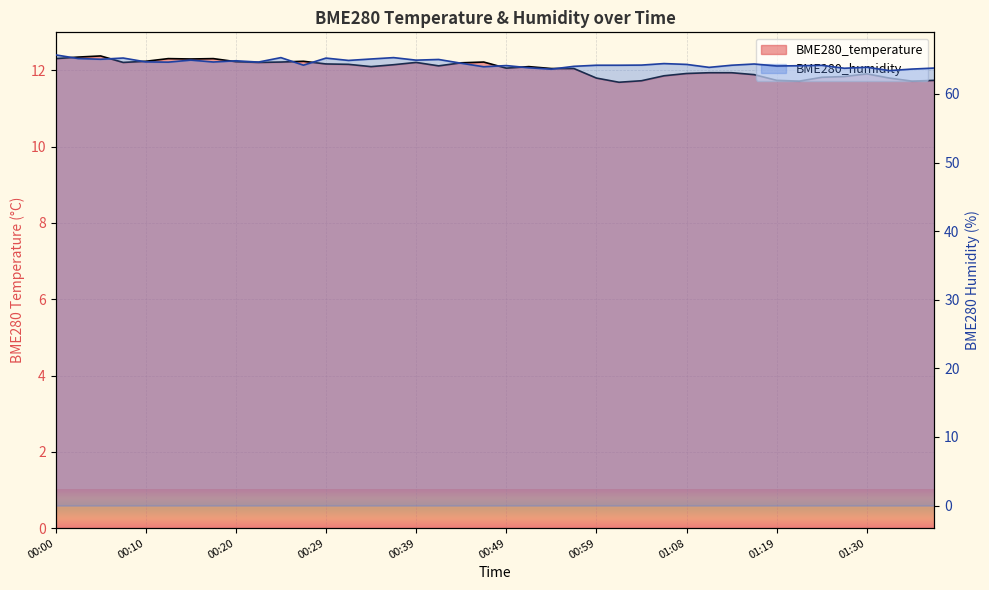

In BME280_temperature, how many points are higher than both neighbors (excluding endpoints)?

8